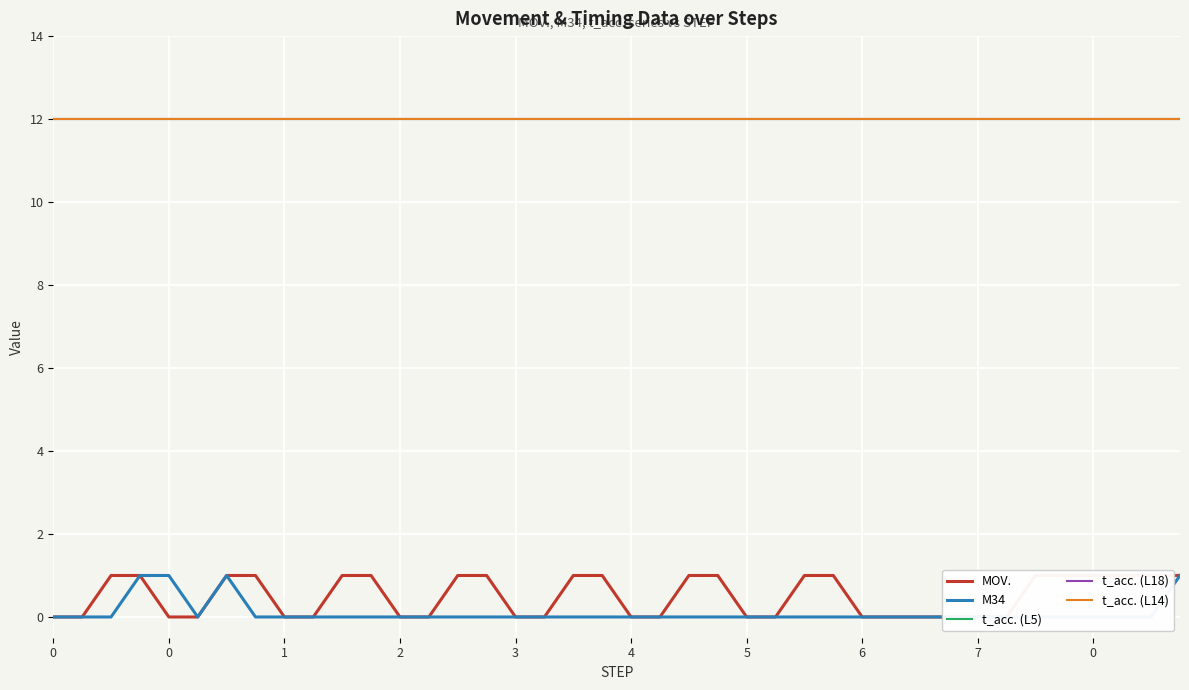

What is the label of the 19th point from the left?

18